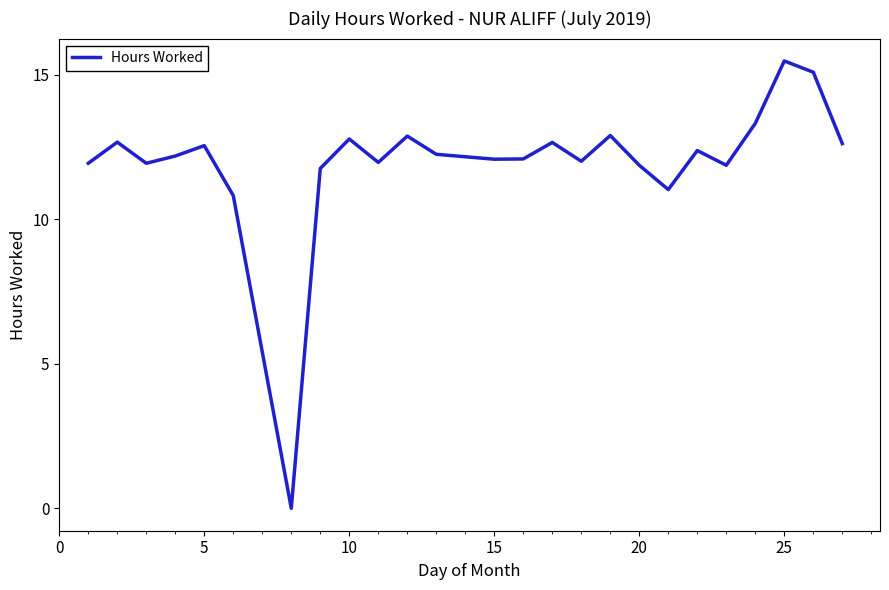

True or false: there are more than 1 points higher than both neighbors.

True